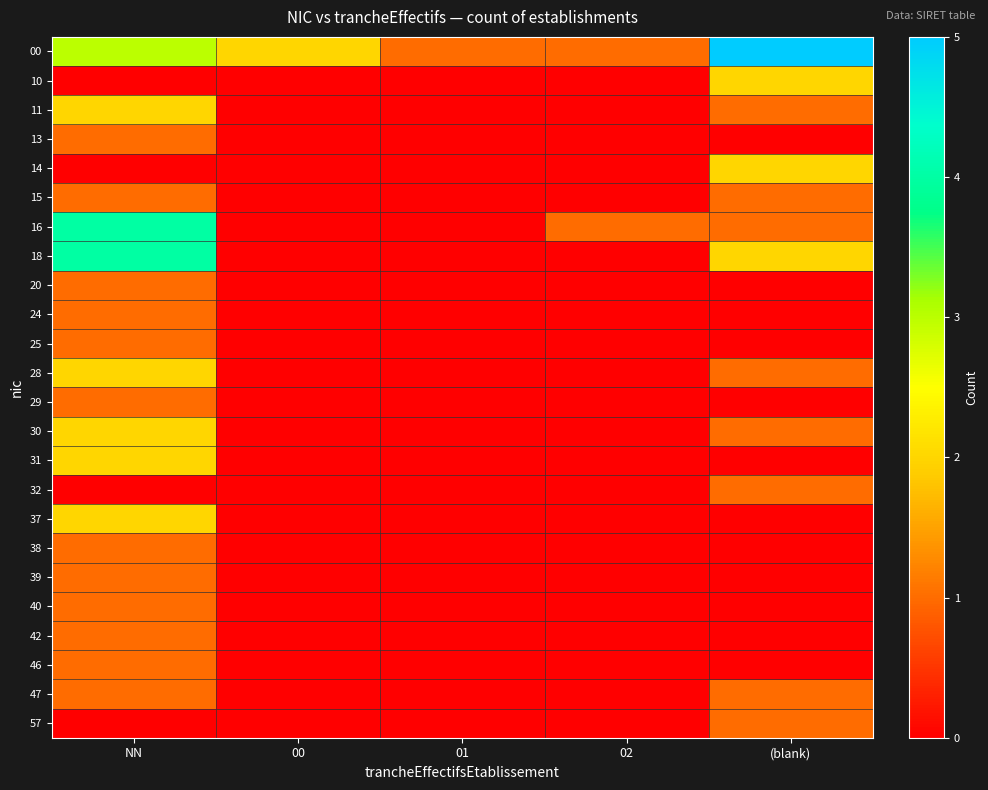

At how many categories does at least one series exceed 1?

3